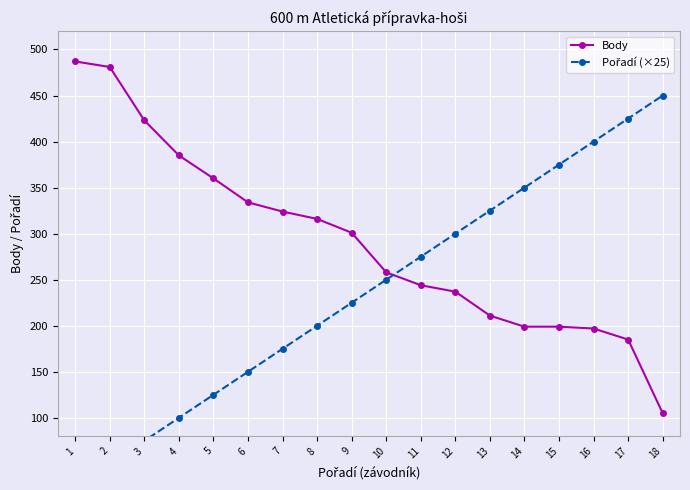

What is the sum of all Body values?

5246